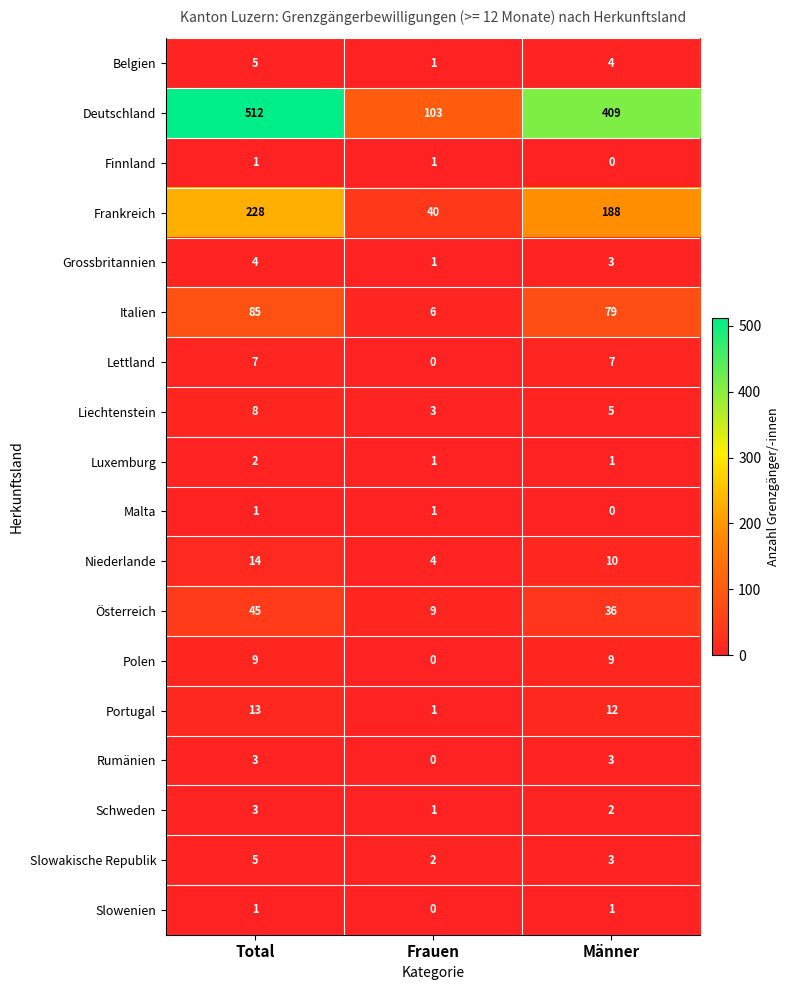

How many Schweden values are between 1 and 3?

3